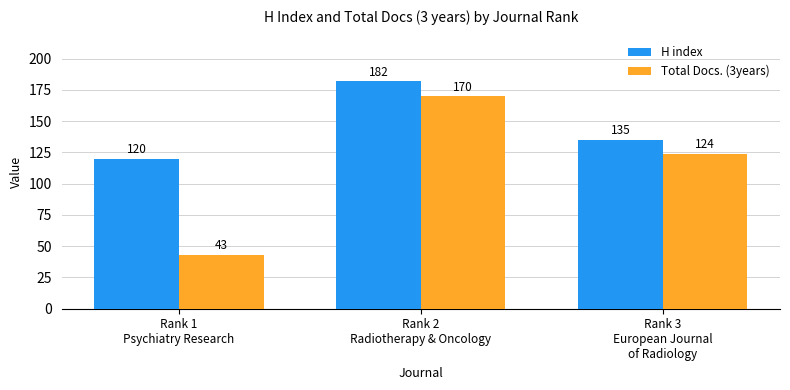

What are all the series names shown in the legend?

H index, Total Docs. (3years)